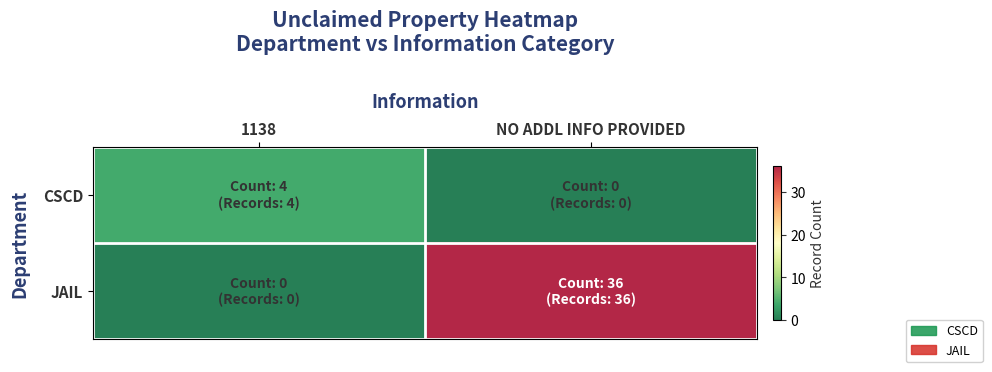

Count the number of data series in this chart.

2